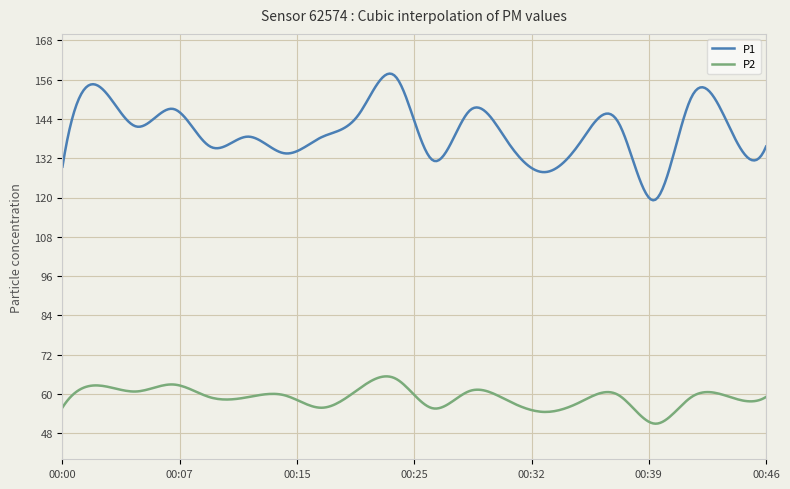

What is the difference between the second highest and minimum values in the P1 series?

38.6